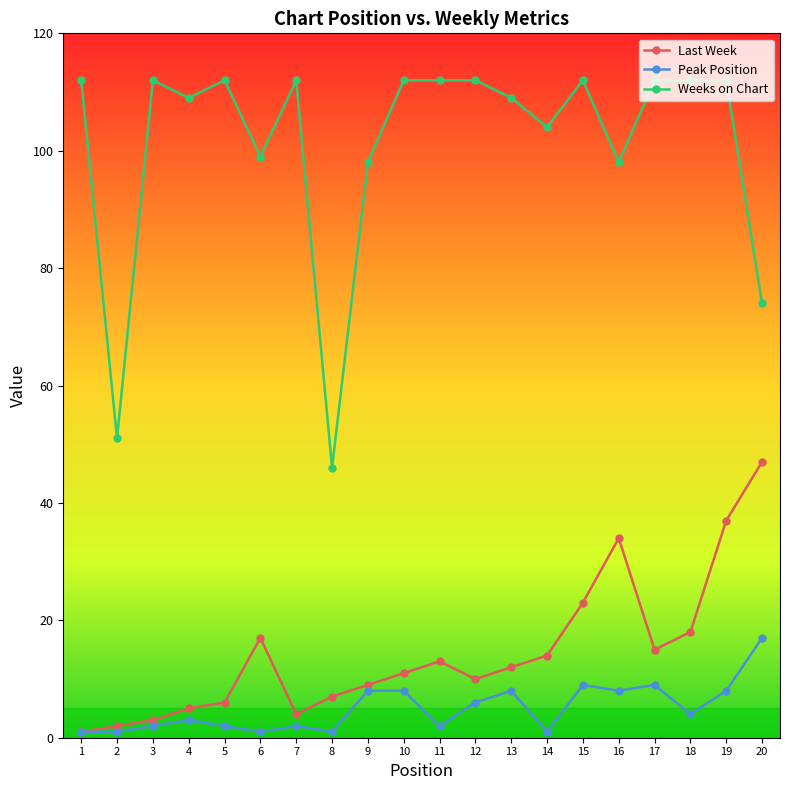

What is the value of the Weeks on Chart point at the 6th from the left?

99